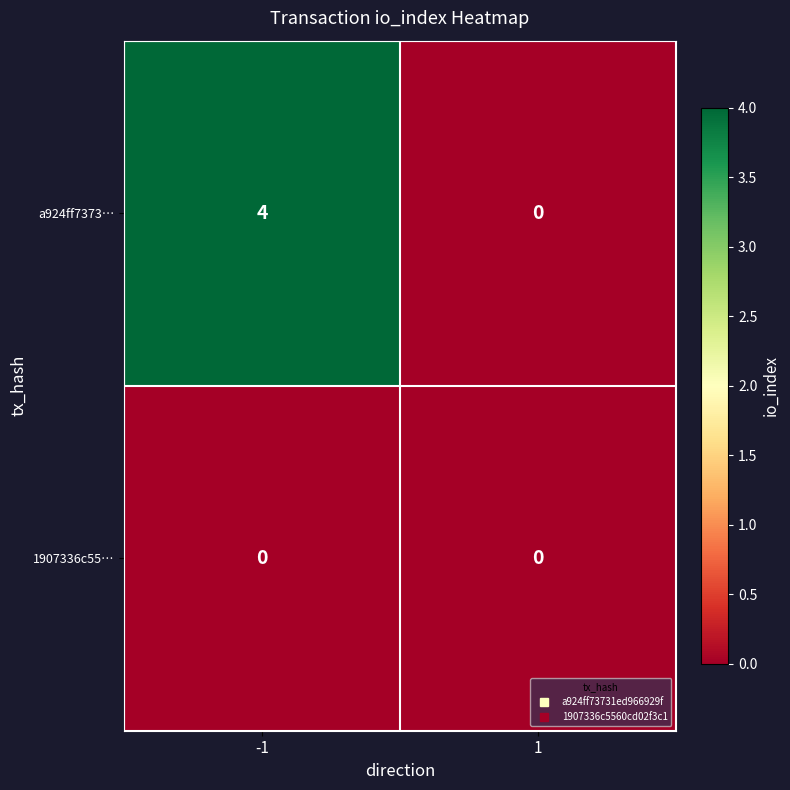

Which series has the largest total across all categories?

a924ff7373…